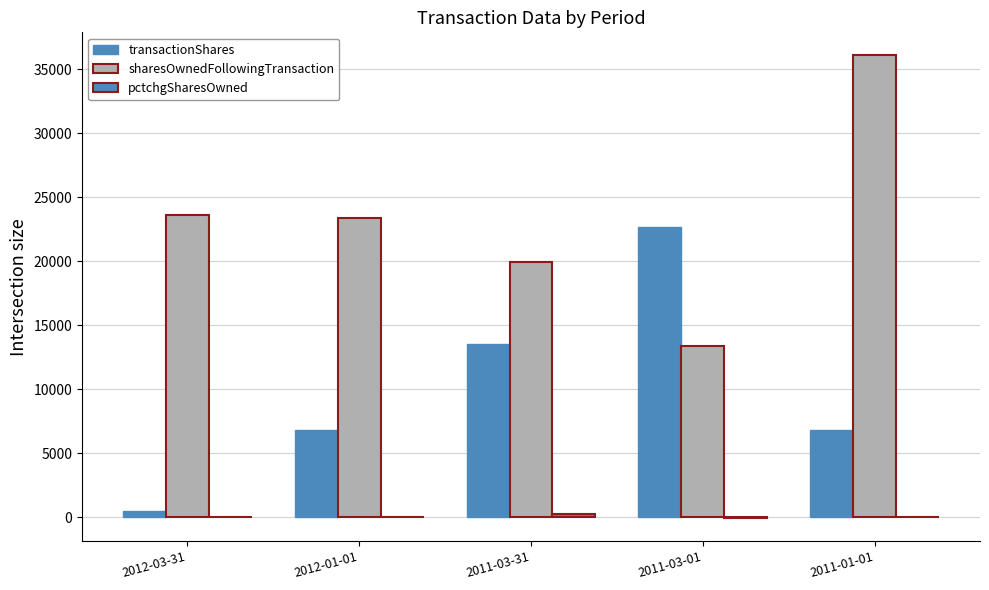

Which category has the highest value across all series?

2011-01-01